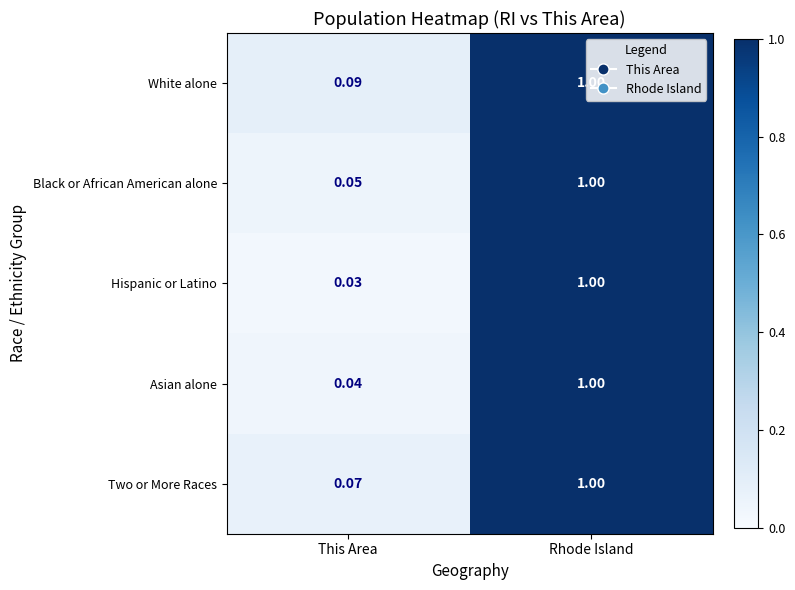

At which category is the sum across all series the highest?

Rhode Island